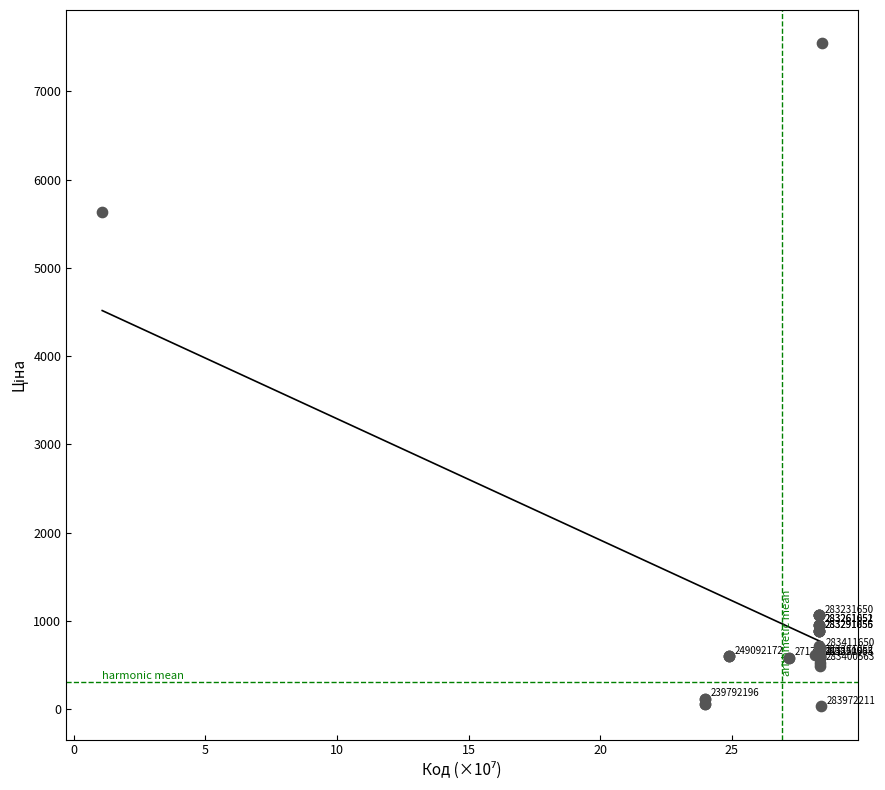

What Y value in the scatter plot is closest to 3788?

5636.0